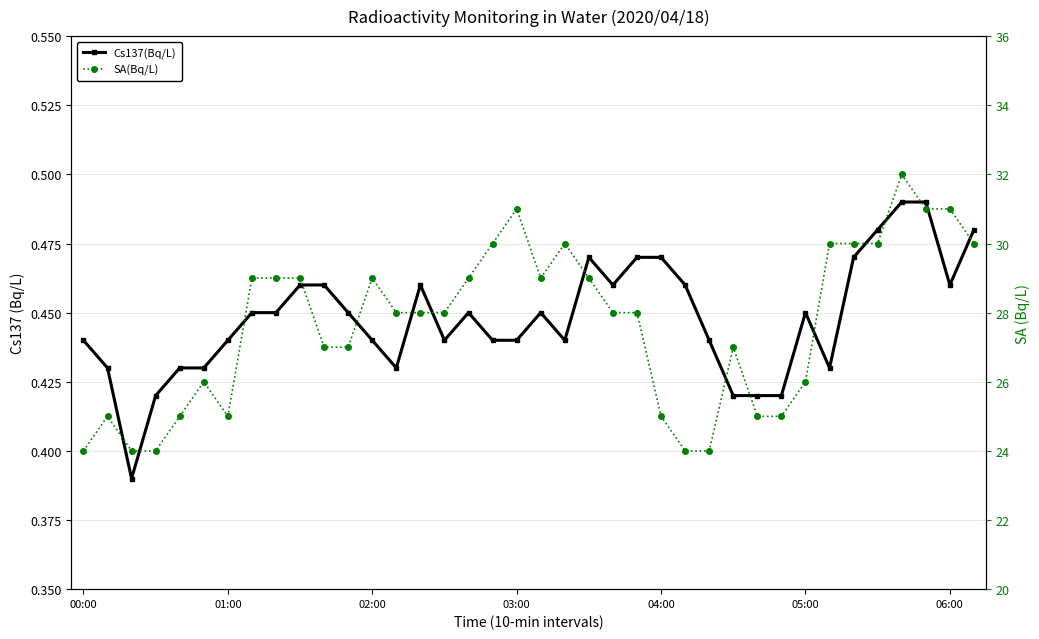

Rank the series by their maximum value, from highest to lowest.

SA(Bq/L), Cs137(Bq/L)